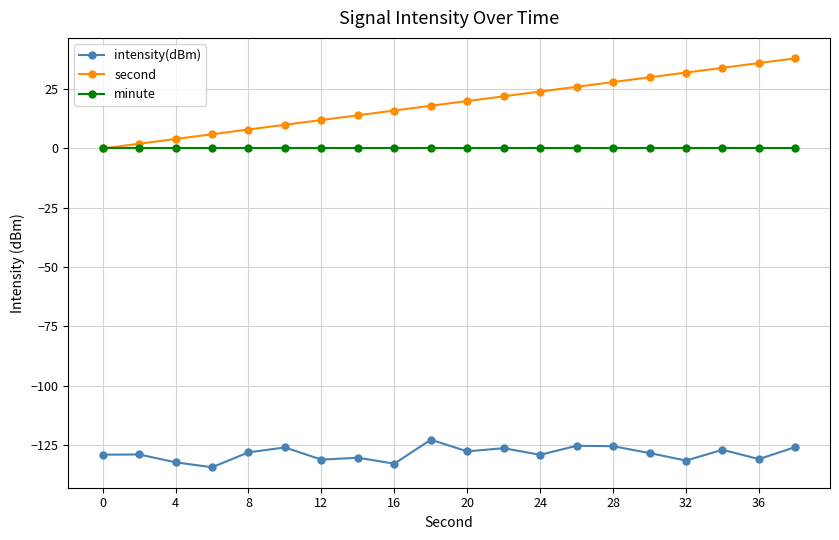

Which series has the largest range (max minus min)?

second